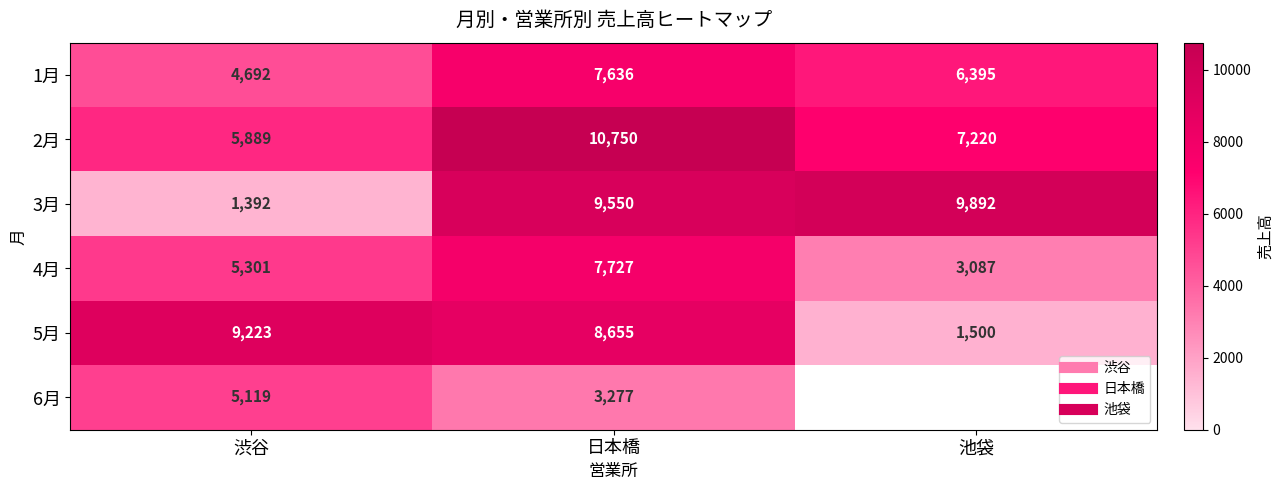

Which series has the widest spread of values?

3月